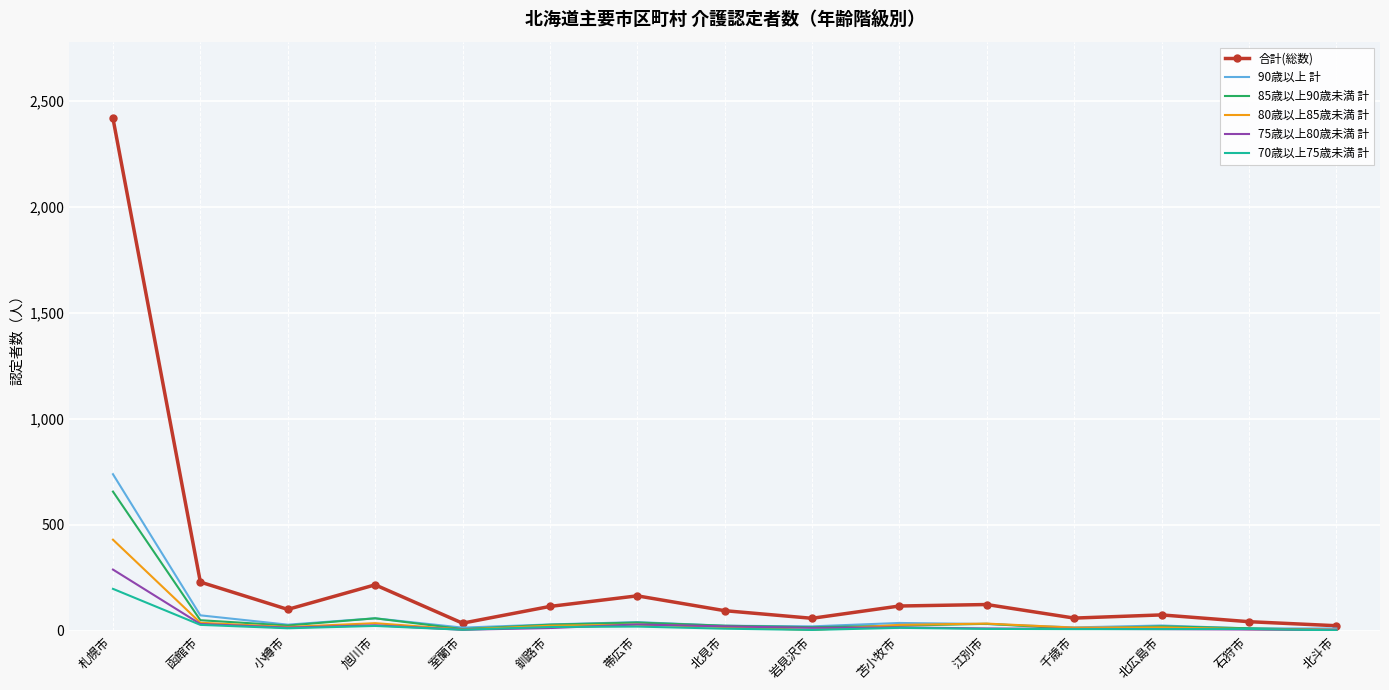

Which series has the widest spread of values?

合計(総数)